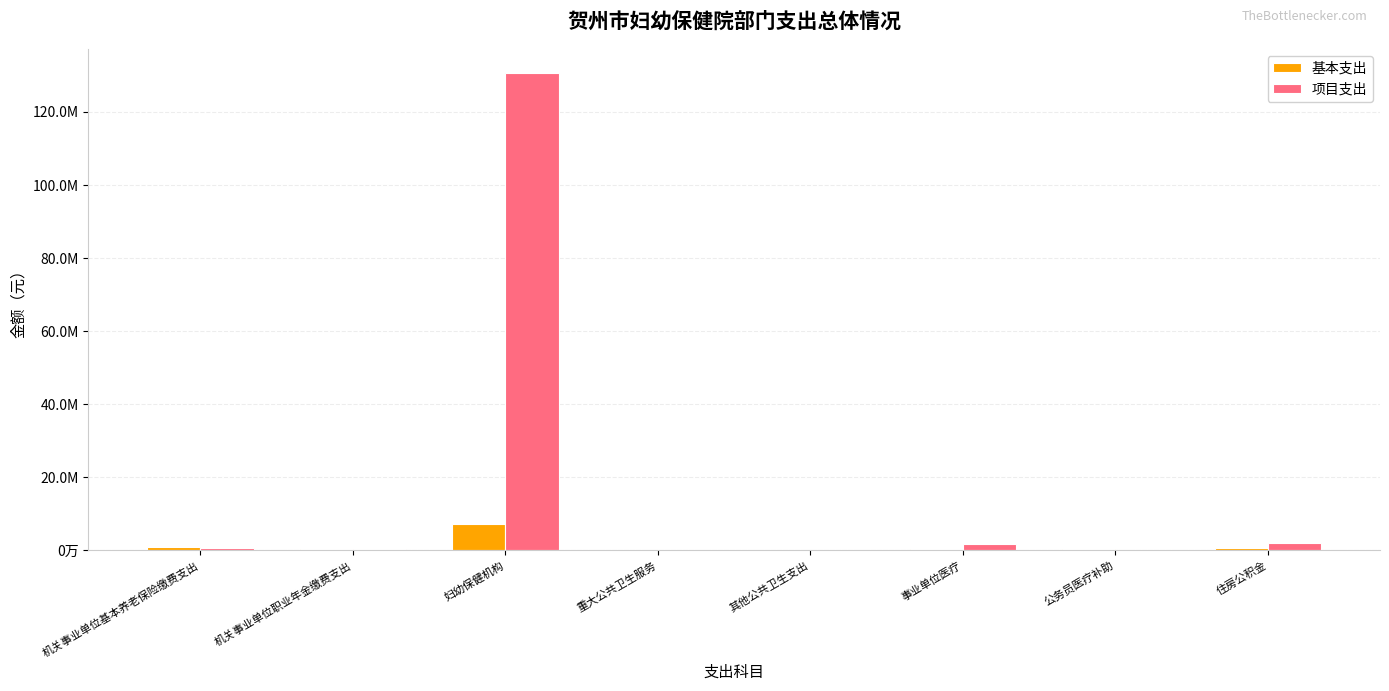

Reading left to right, transcribe all the data shown in this chart.

基本支出: 机关事业单位基本养老保险缴费支出=869302.8	机关事业单位职业年金缴费支出=434651.4	妇幼保健机构=7318568.5	重大公共卫生服务=0.0	其他公共卫生支出=0.0	事业单位医疗=355594.3	公务员医疗补助=410310.0	住房公积金=651977.1
项目支出: 机关事业单位基本养老保险缴费支出=700000.0	机关事业单位职业年金缴费支出=350000.0	妇幼保健机构=130750000.0	重大公共卫生服务=20000.0	其他公共卫生支出=100000.0	事业单位医疗=1650000.0	公务员医疗补助=180000.0	住房公积金=2050000.0